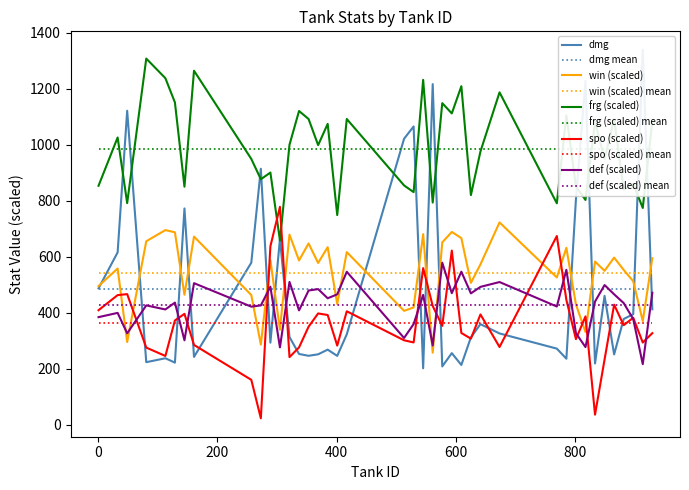

Is this an area chart (filled region under the line)?

No